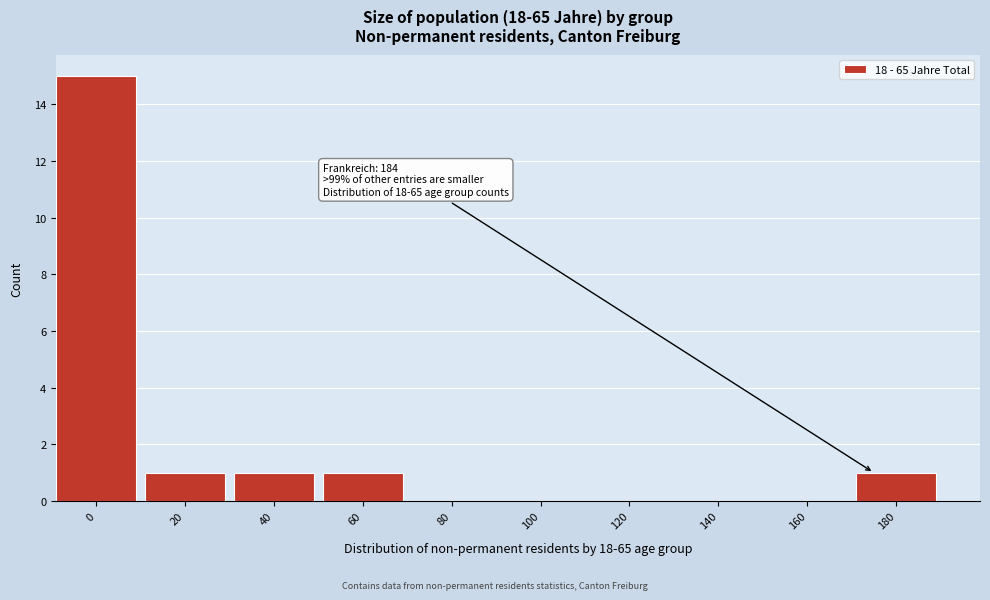

Reading left to right, what are all the values shown in this chart?

0=15	20=1	40=1	60=1	80=0	100=0	120=0	140=0	160=0	180=1